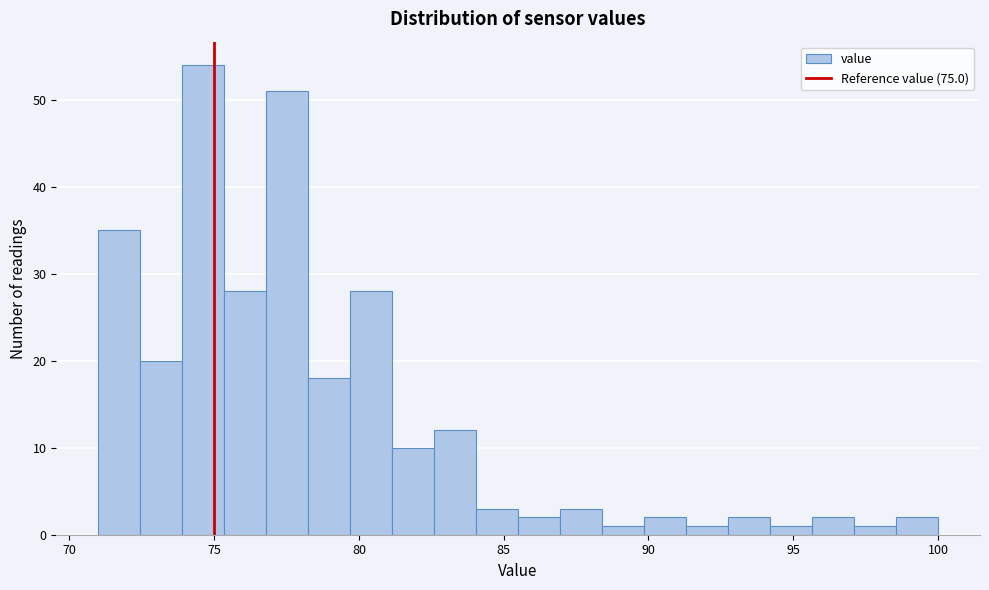

Around what value on the x-axis is the tallest bar? Give the approximate position of its centre, as read against the axis.

74.5